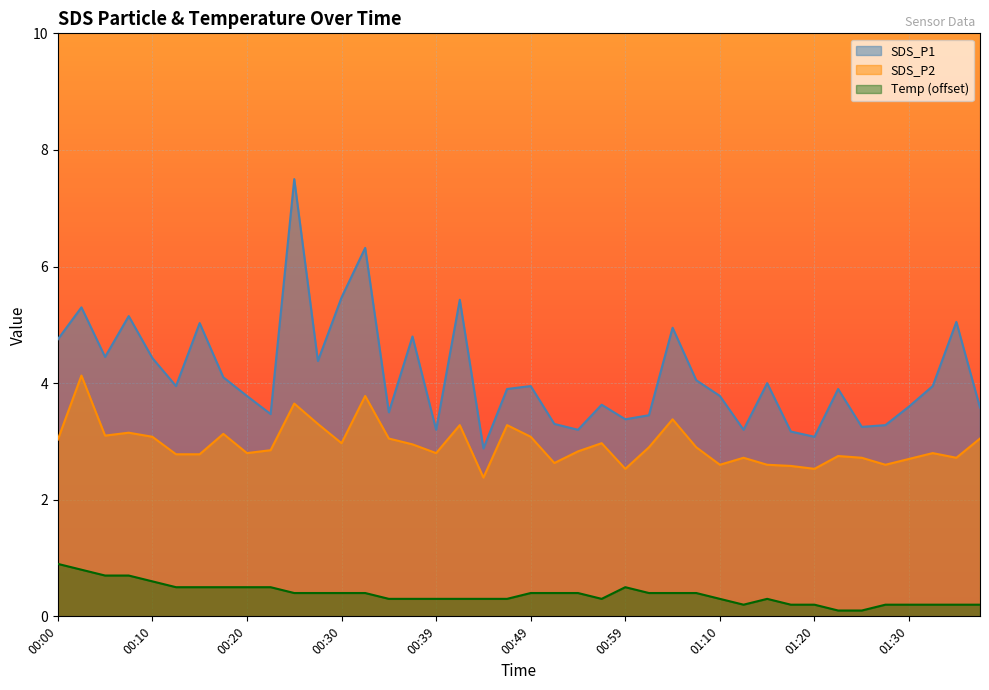

Between 01:13 and 01:20, which series saw the biggest shift?

SDS_P2